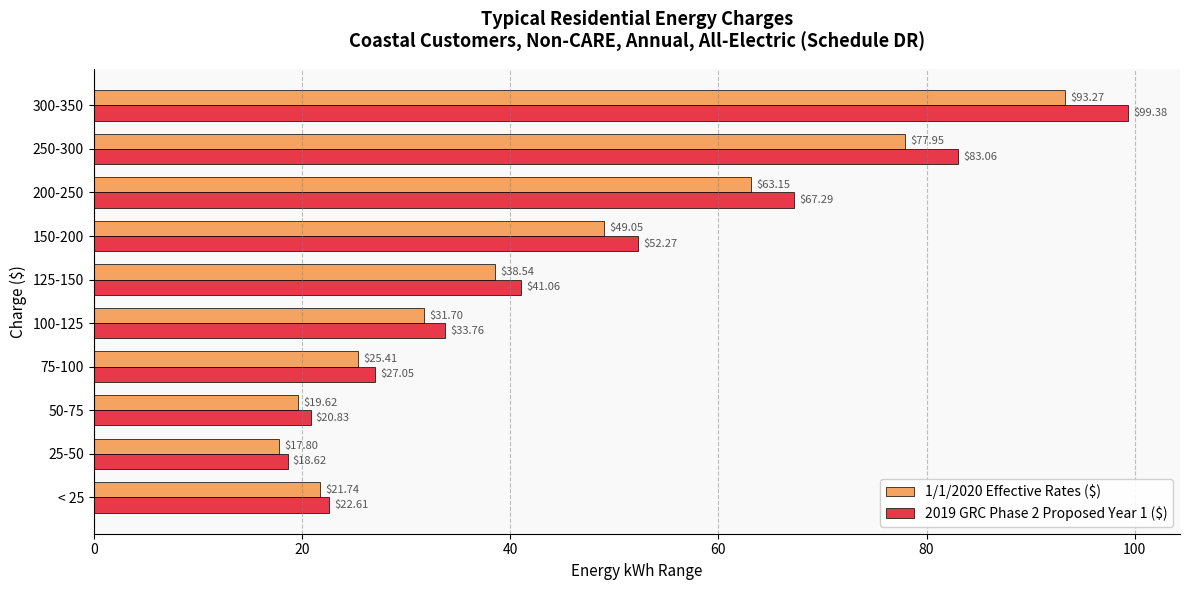

What is the difference between the 1/1/2020 Effective Rates ($) values at 50-75 and 125-150?

18.9